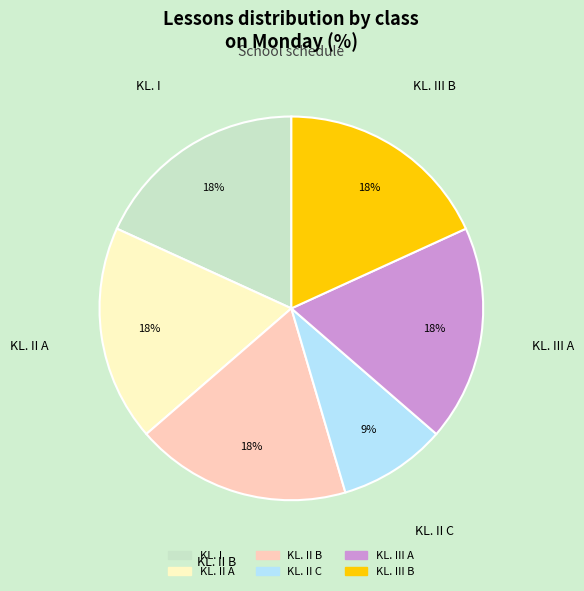

Is the sum of KL. II A and KL. II C greater than half?

No